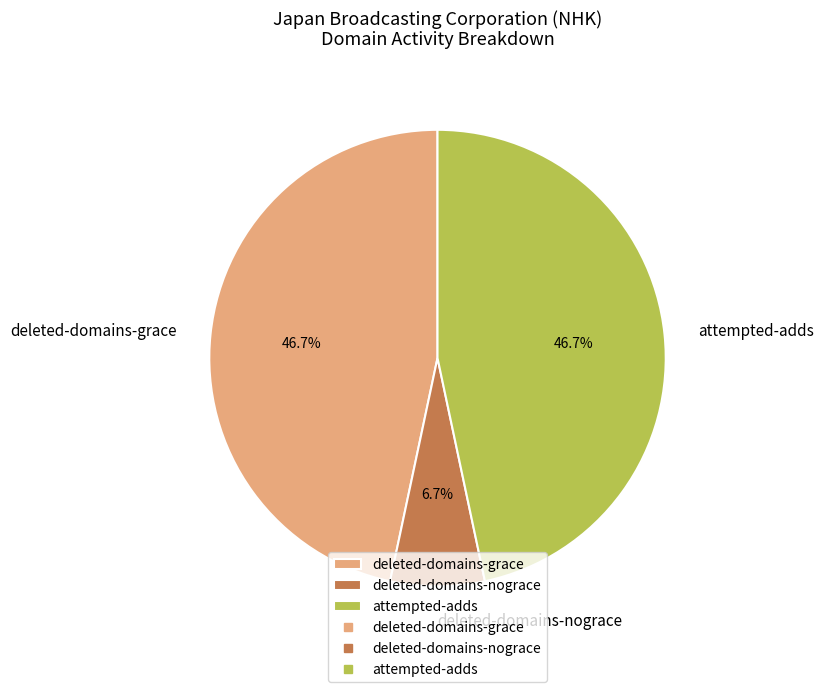

Which category has the smallest portion of the pie?

deleted-domains-nograce